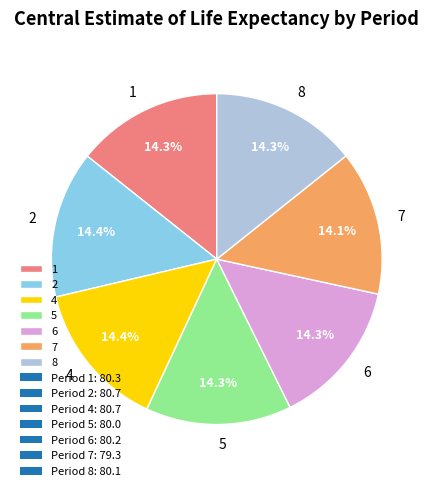

The 7 slice represents 14% of the pie. True or false?

True